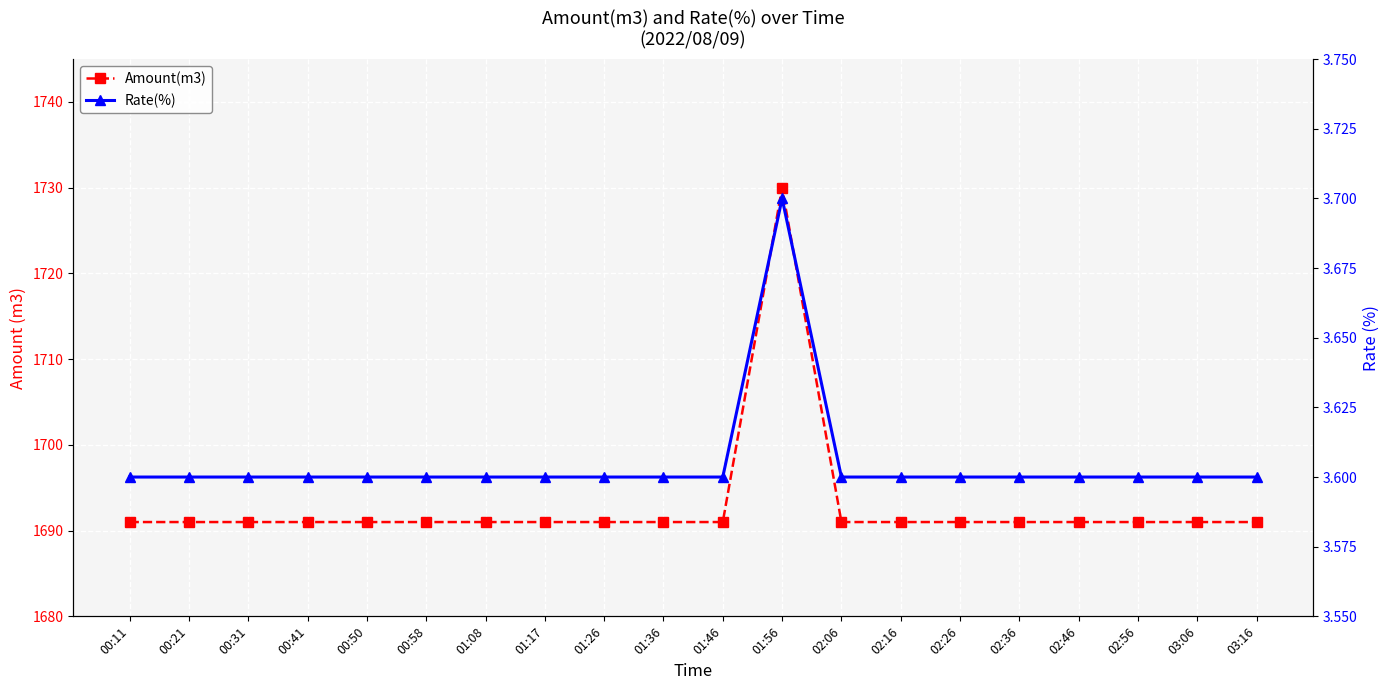

Is this an area chart (filled region under the line)?

No